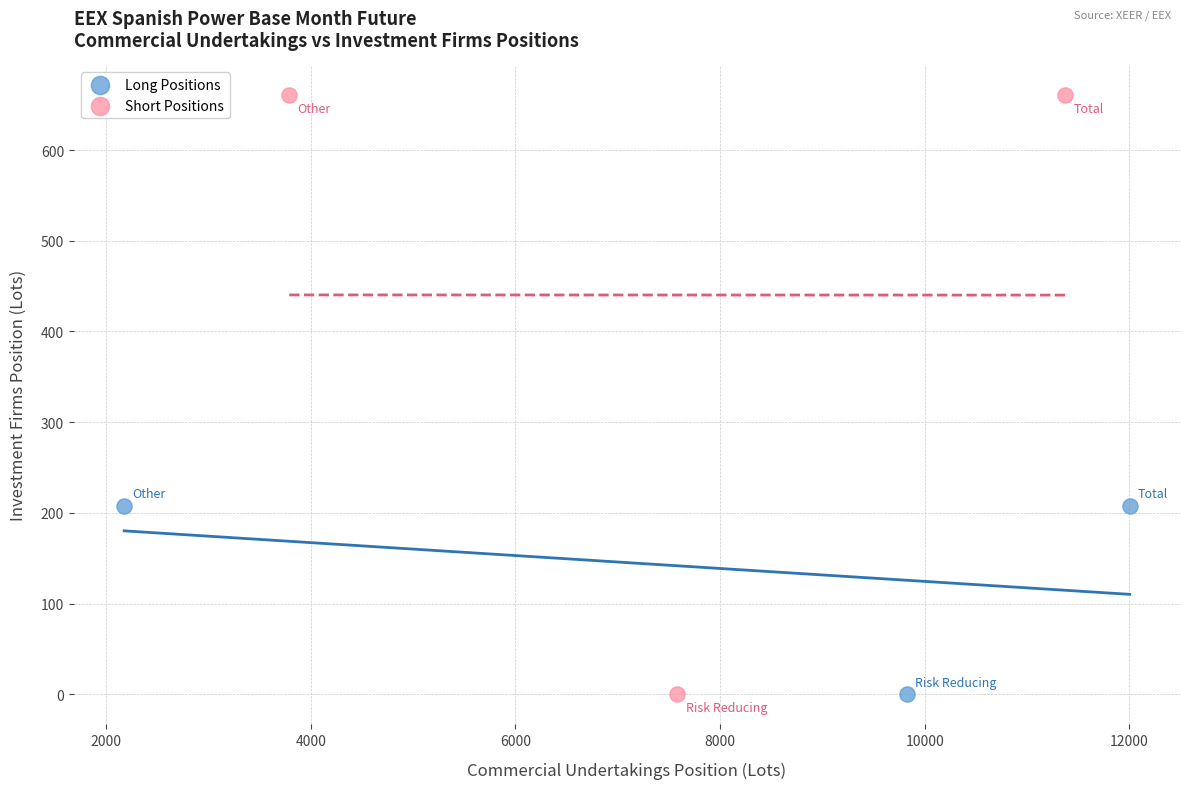

Which series reaches the maximum Y coordinate?

Short Positions